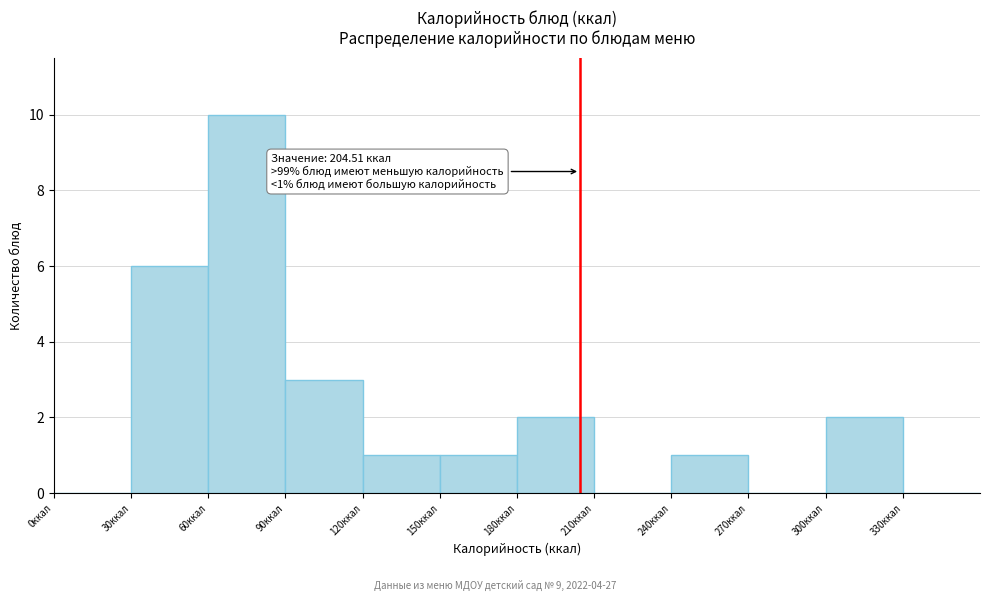

Over which range of the x-axis is the bar tallest?

60 to 90